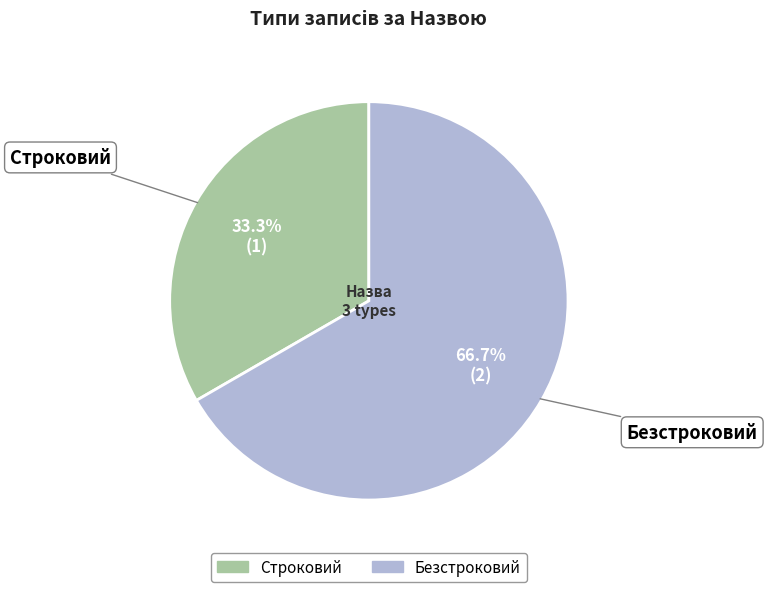

Does Строковий account for over 50% of the chart?

No